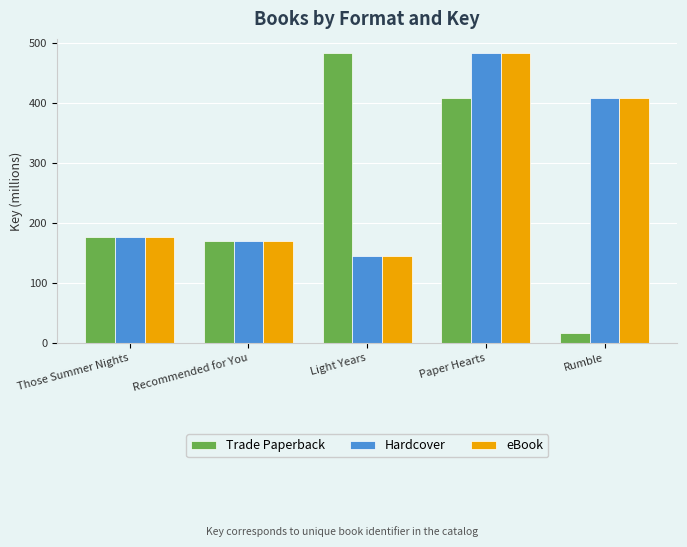

What is the total value across all series at Rumble?

833.3